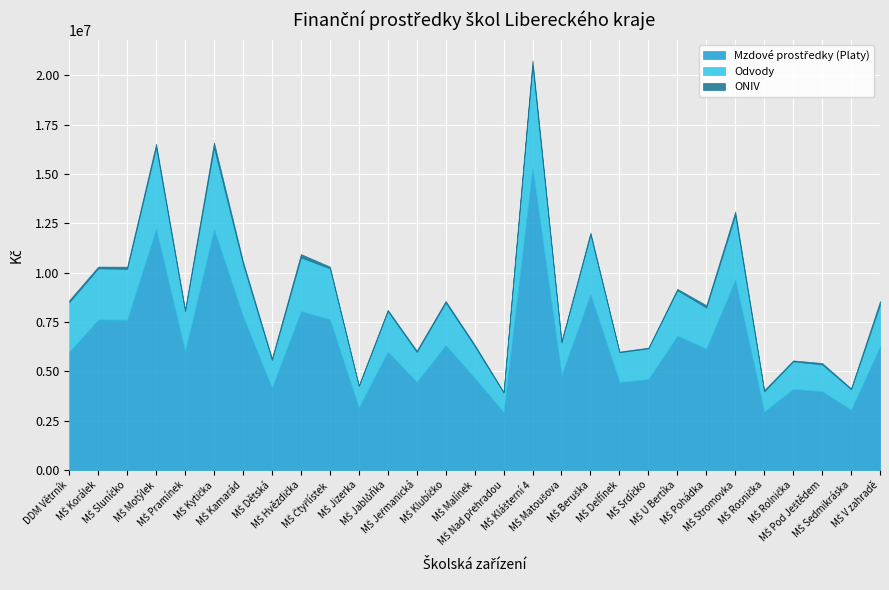

What is the average value of the ONIV series?

104577